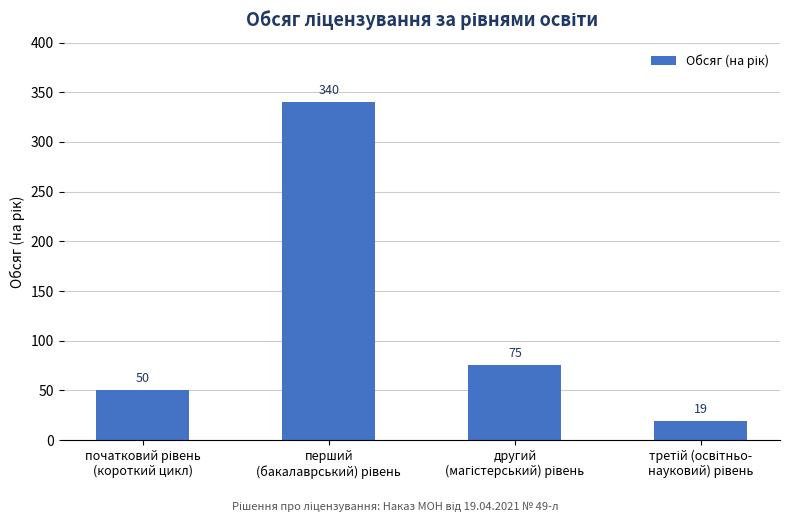

What is the value of the 4th bar from the left?

19